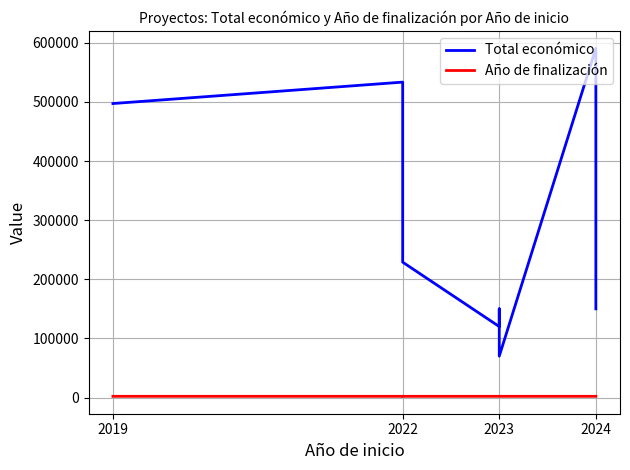

True or false: Año de finalización and Total económico cross at least once.

False